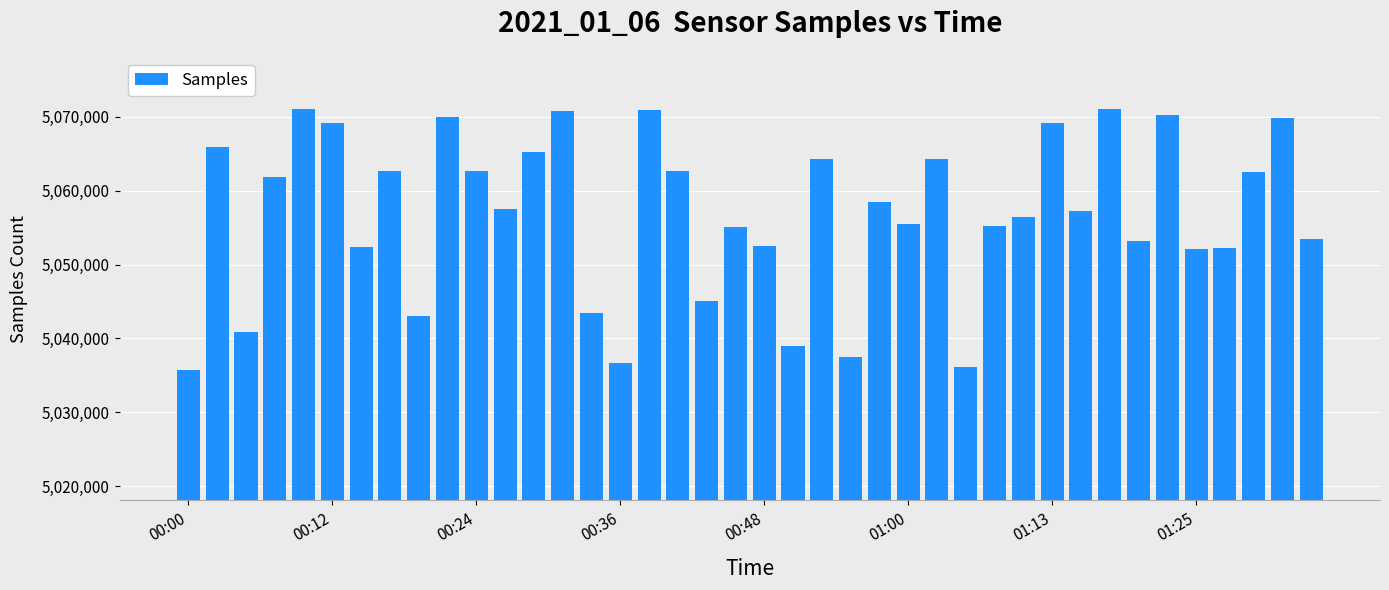

What is the greatest value displayed?

5071043